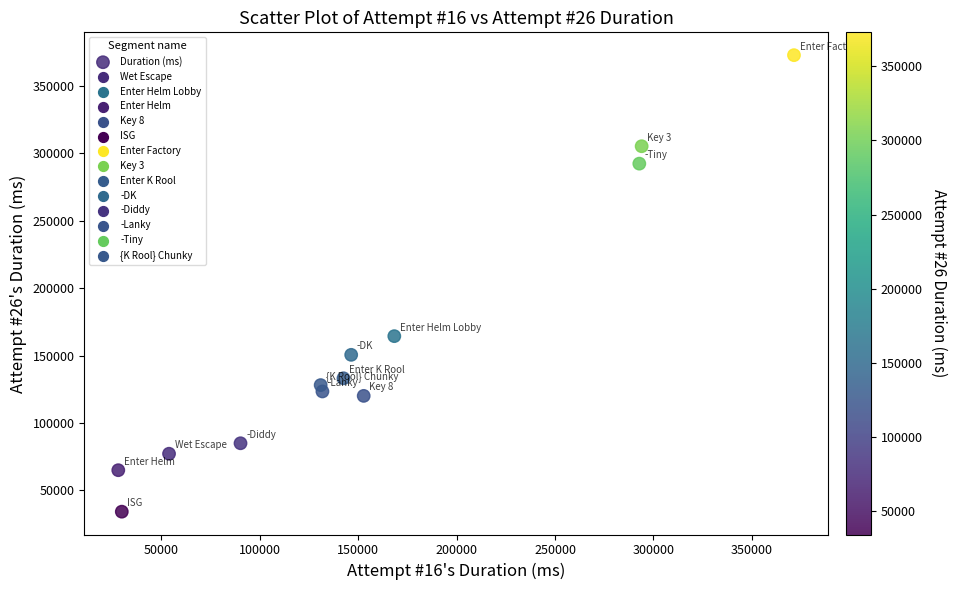

What is the range of Y values (max minus min)?

338837